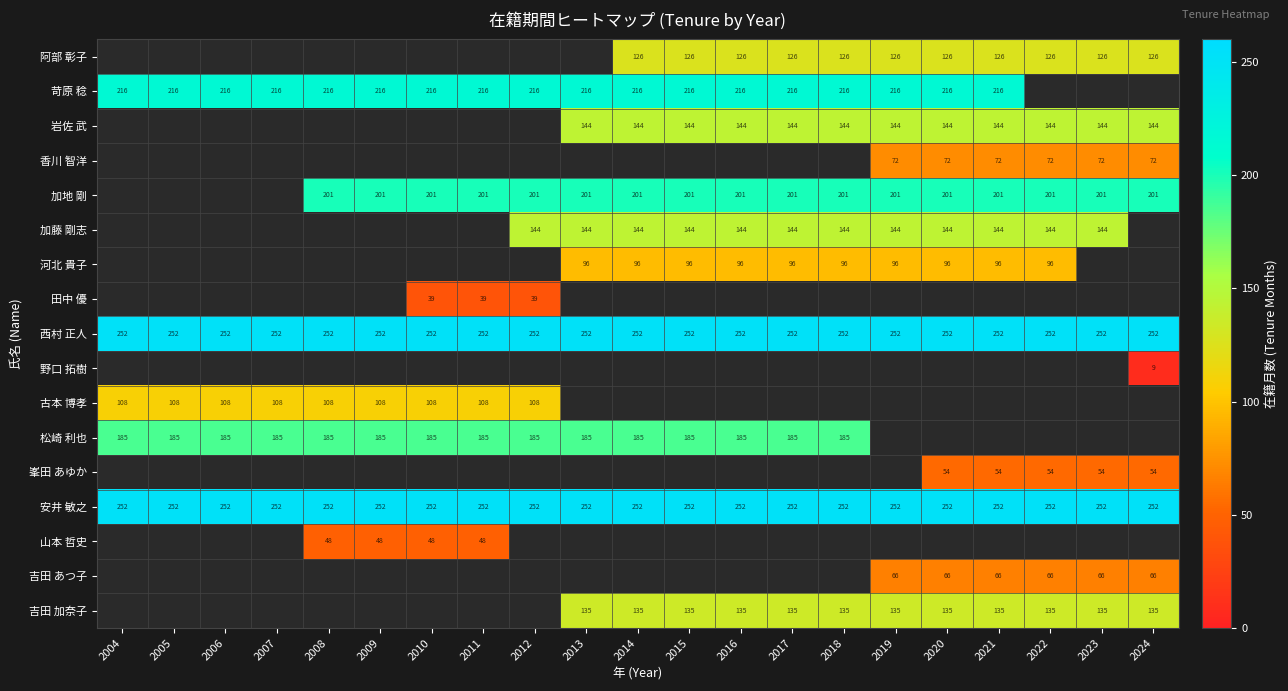

The value of 山本 哲史 at 2011 is 48. True or false?

True